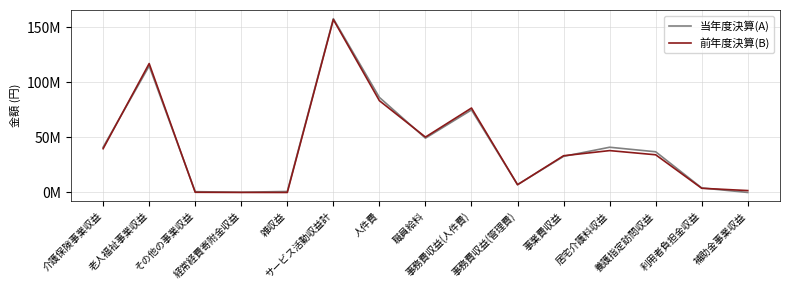

Does the chart display data point markers on the line(s)?

No